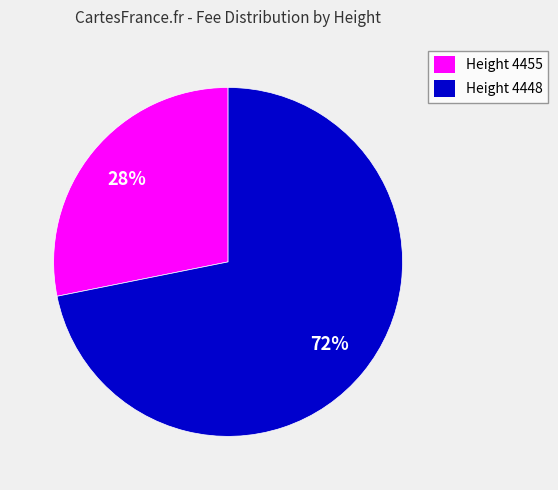

To the nearest percent, what is the difference between the largest and smallest slice percentages?

44%